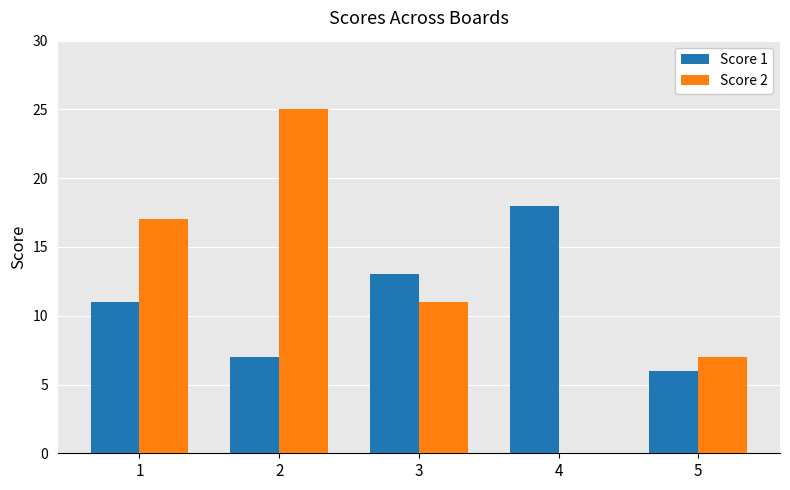

What is the spread (max minus min) of values at 5?

1